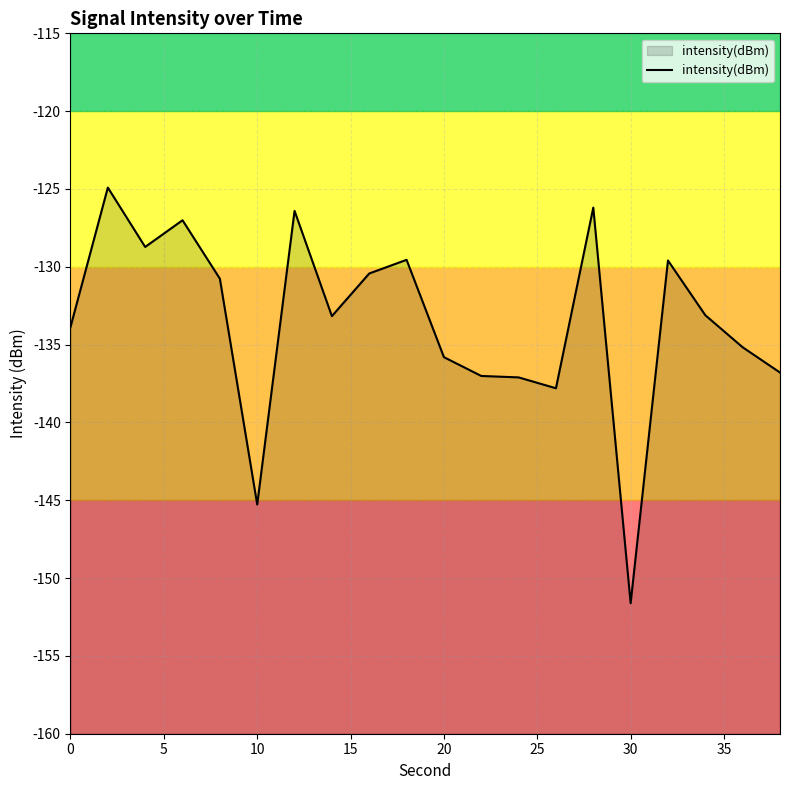

At which category does the chart reach its minimum across all series?

30